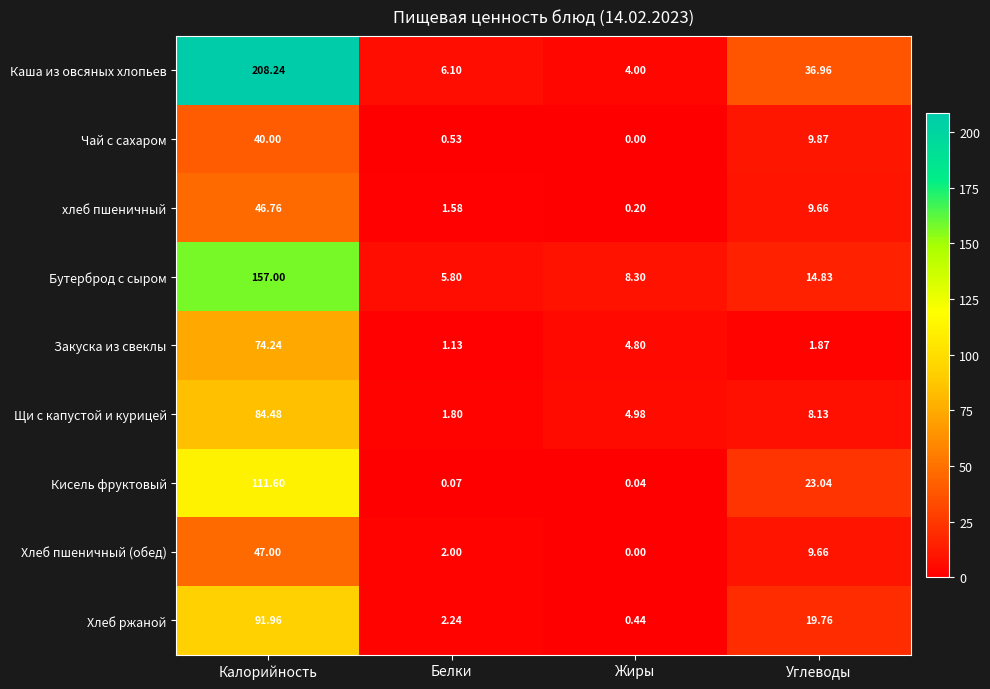

Count the number of categories in the chart.

4